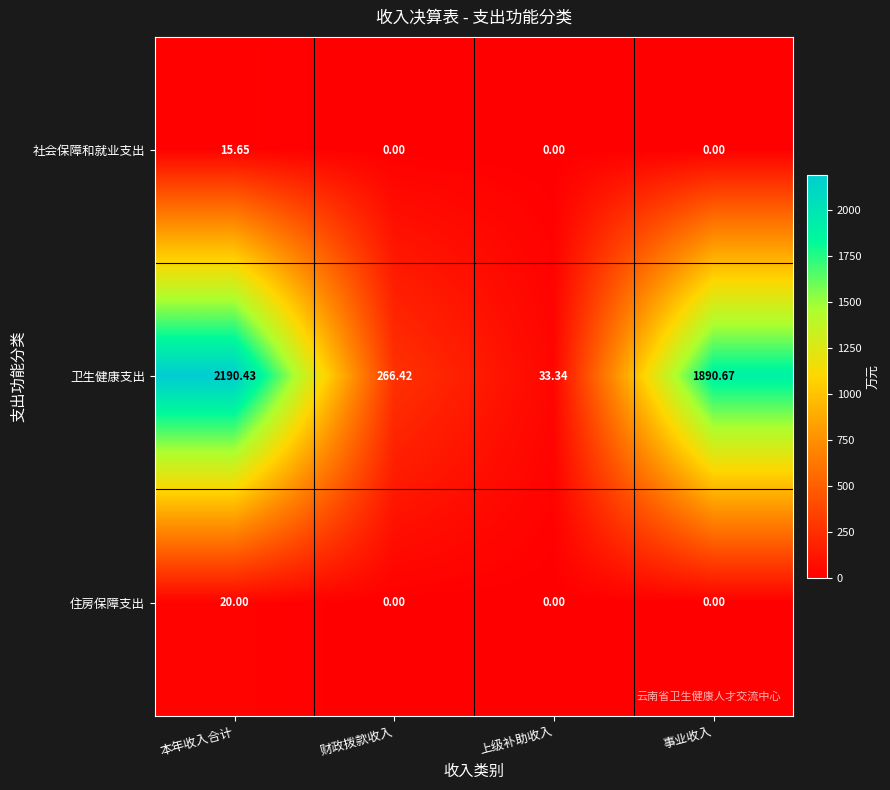

Which category has the lowest value in the 卫生健康支出 series?

上级补助收入